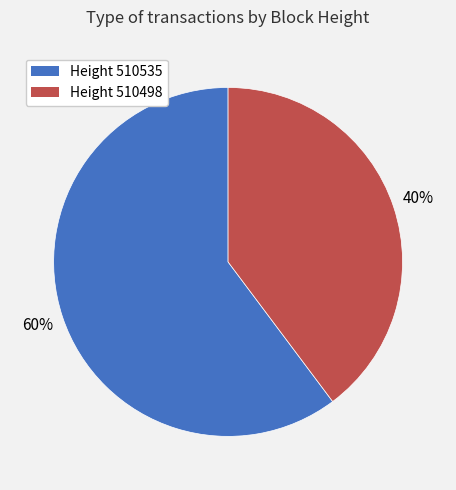

Combined, do Height 510535 and Height 510498 account for over 50%?

Yes